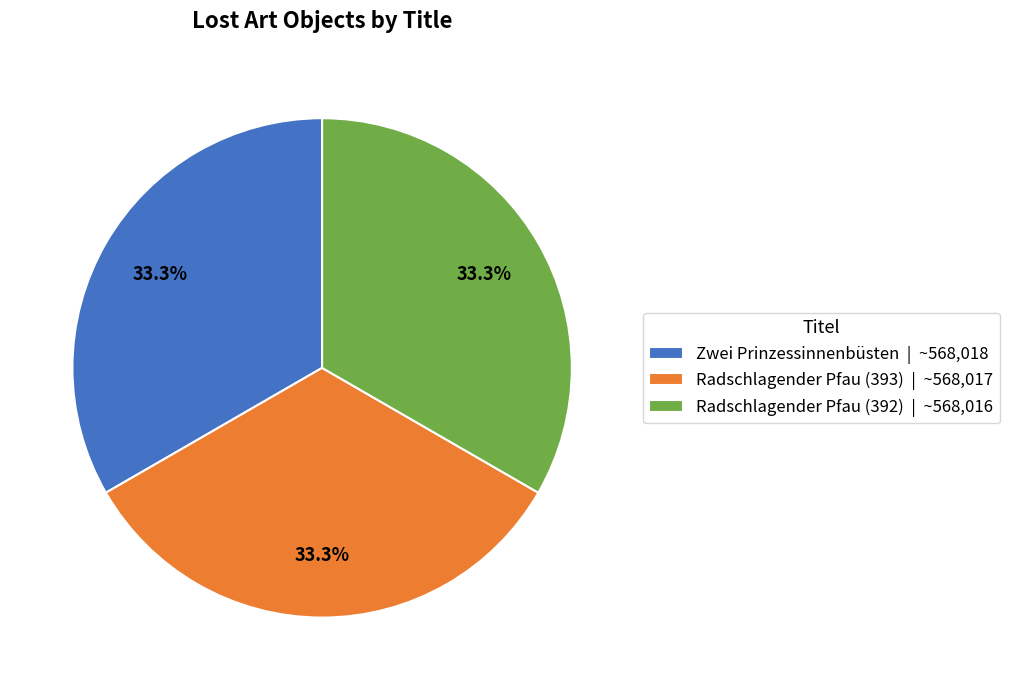

To the nearest percent, what portion does Radschlagender Pfau (393) represent?

33%